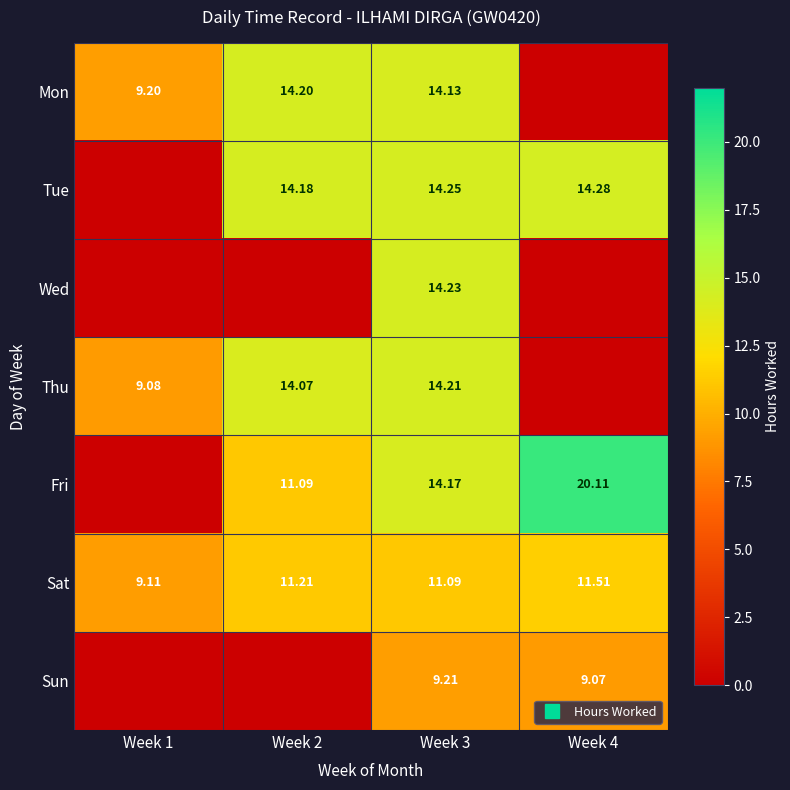

How many values in the Sun series exceed 9?

2